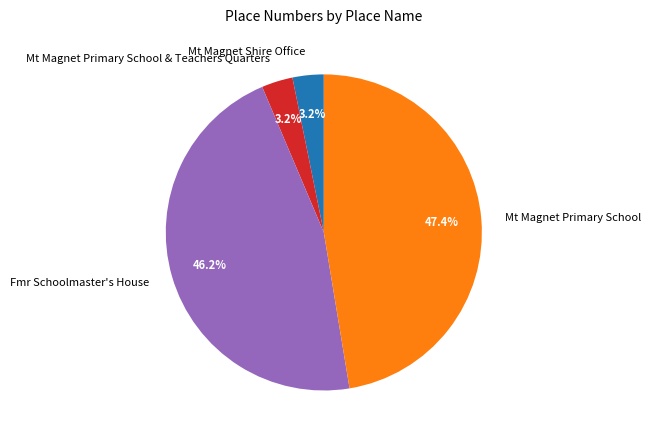

What is the ratio of the value at Mt Magnet Shire Office to the value at Mt Magnet Primary School & Teachers Quarters?

1.0